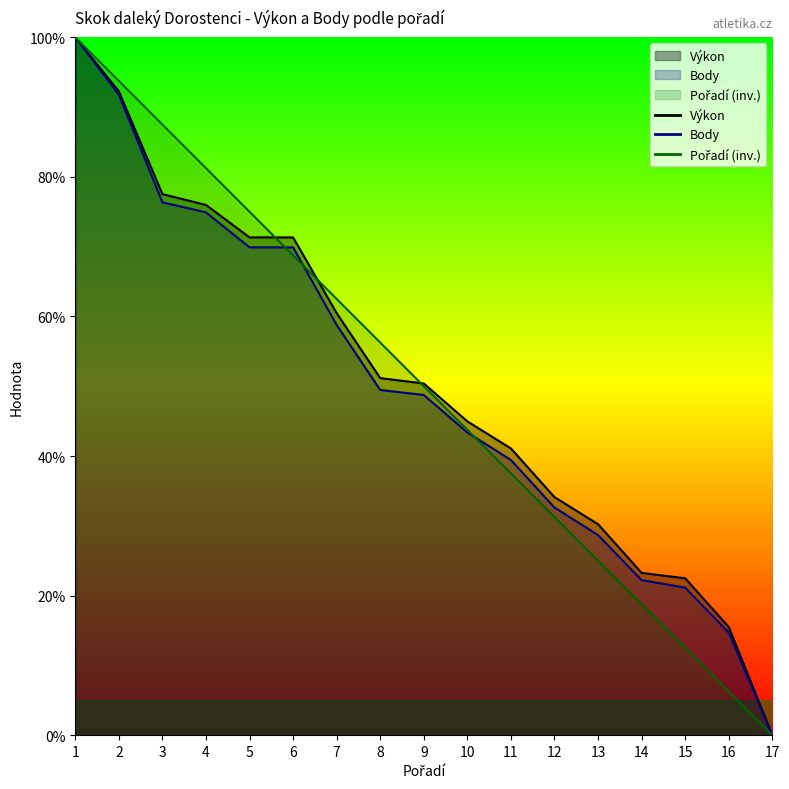

The value of Pořadí at 7 is 62.5. True or false?

True